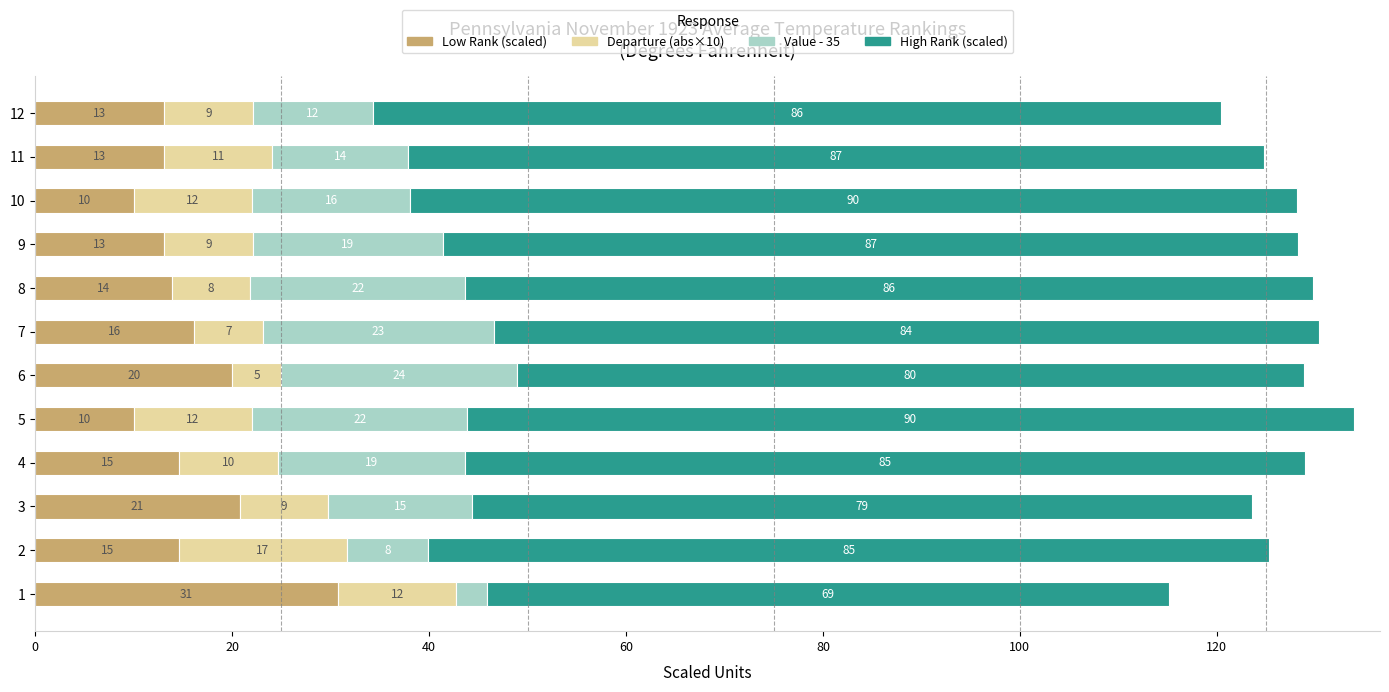

What is the highest value of the Low Rank (scaled) series?

30.8